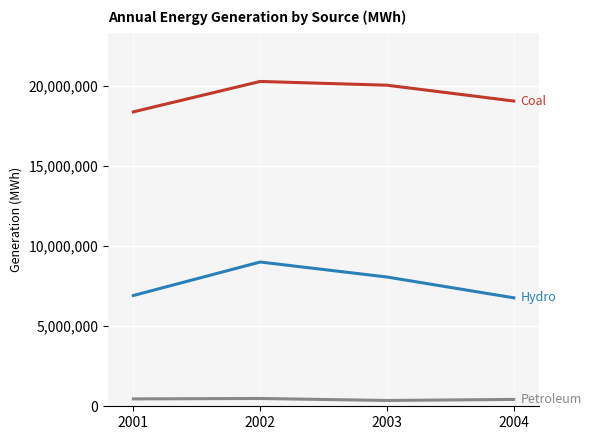

What is the total value across all series at 2002?

29780808